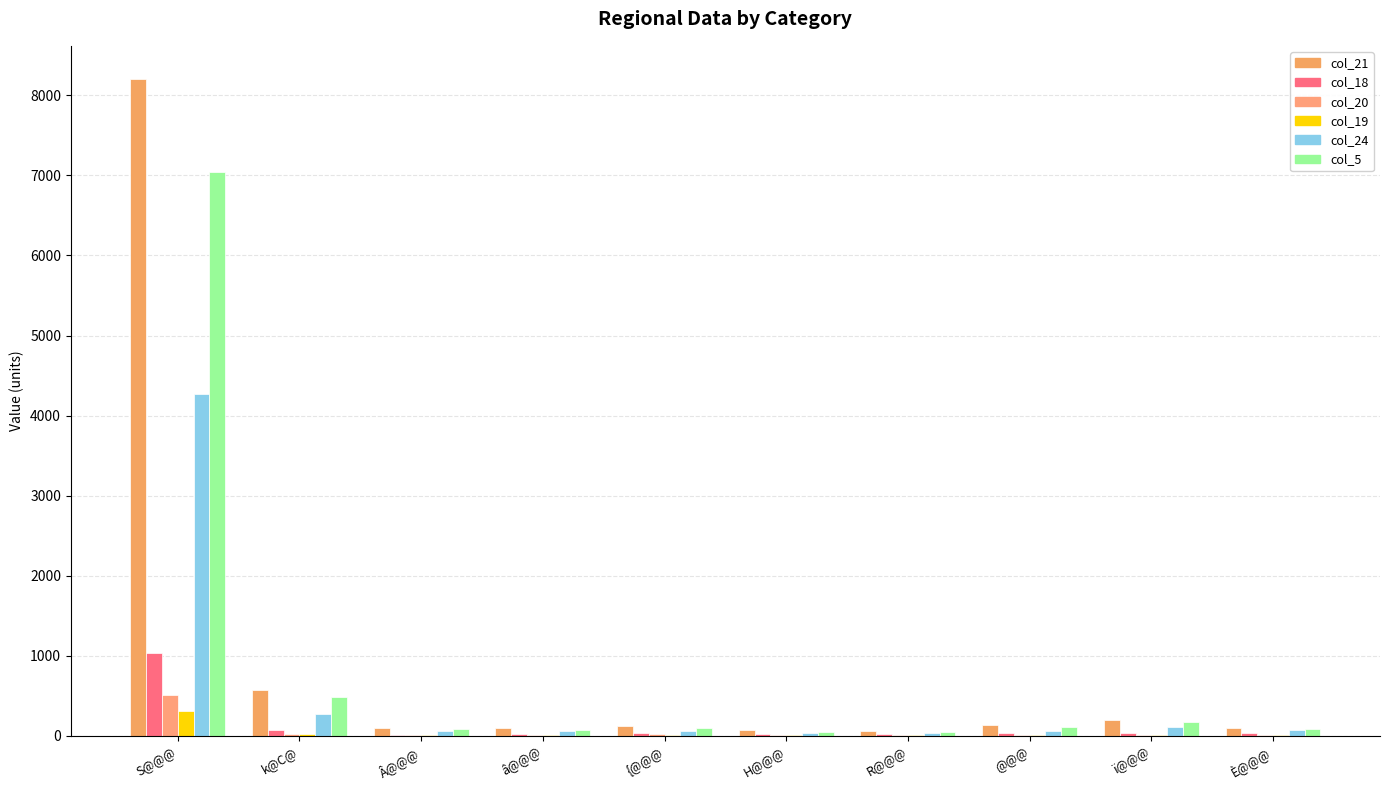

What position from the left is ï@@@?

9